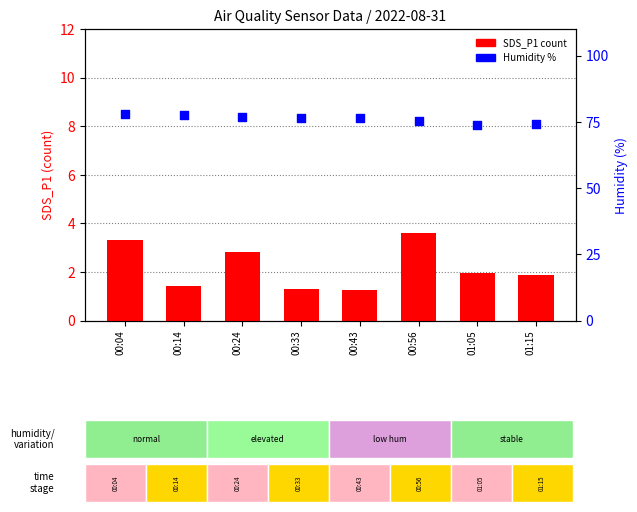

Which series reaches the maximum Y coordinate?

Humidity %